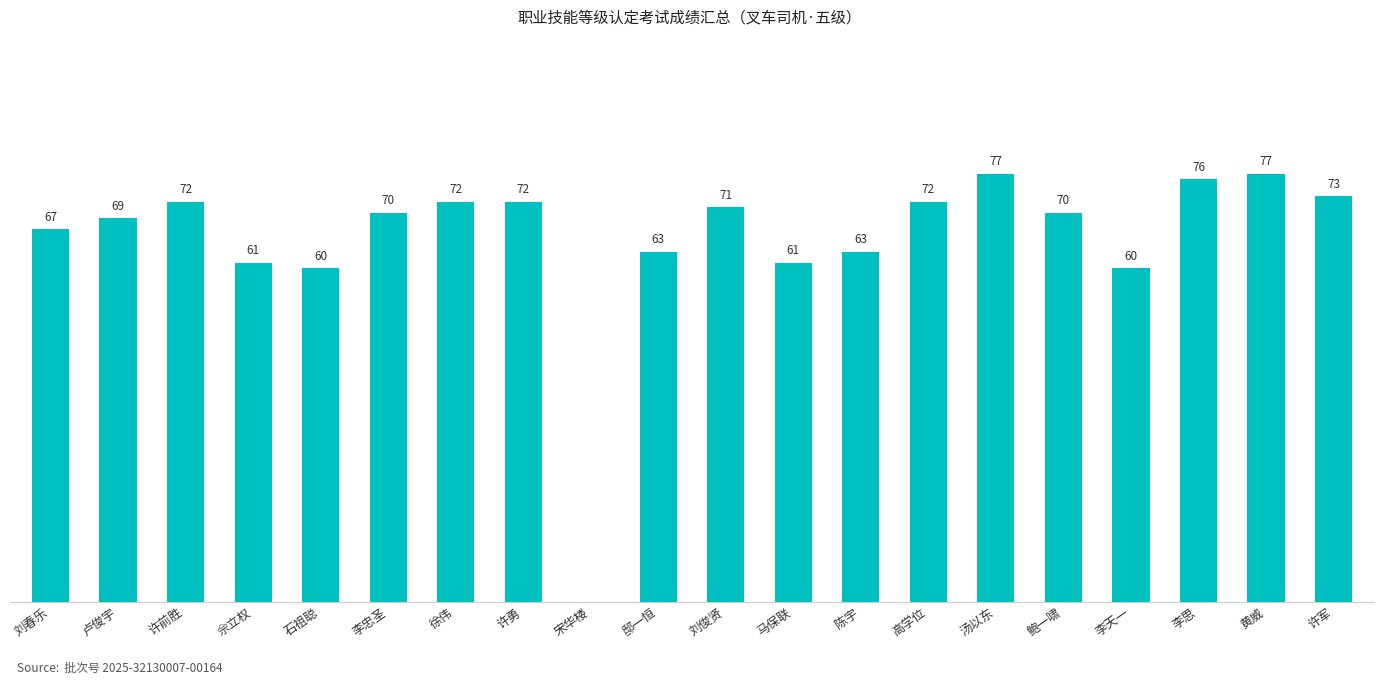

At which label does the data first exceed 70?

许前胜